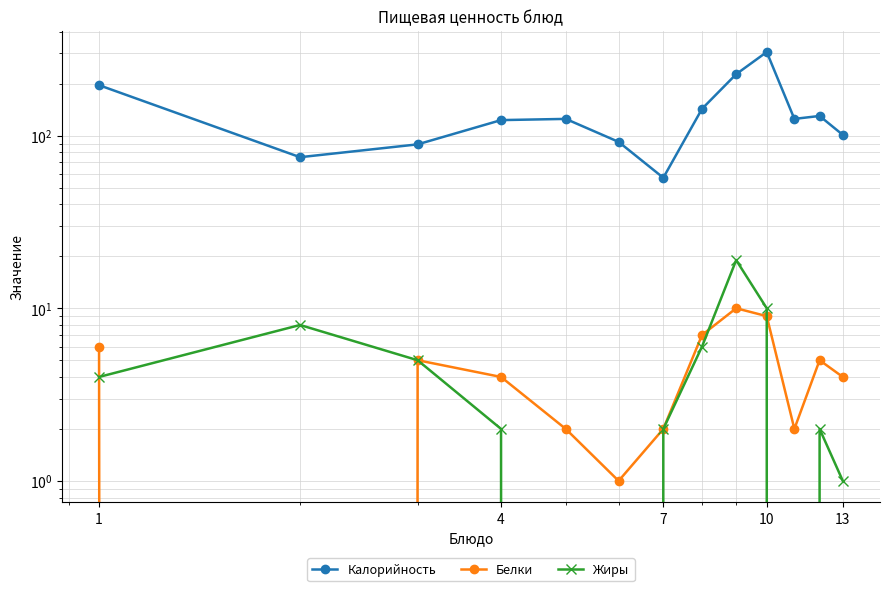

Reading left to right, extract all data points from this chart.

Калорийность: 196	75	89	123	125	92	57	143	227	305	125	130	101
Белки: 6	0	5	4	2	1	2	7	10	9	2	5	4
Жиры: 4	8	5	2	0	0	2	6	19	10	0	2	1